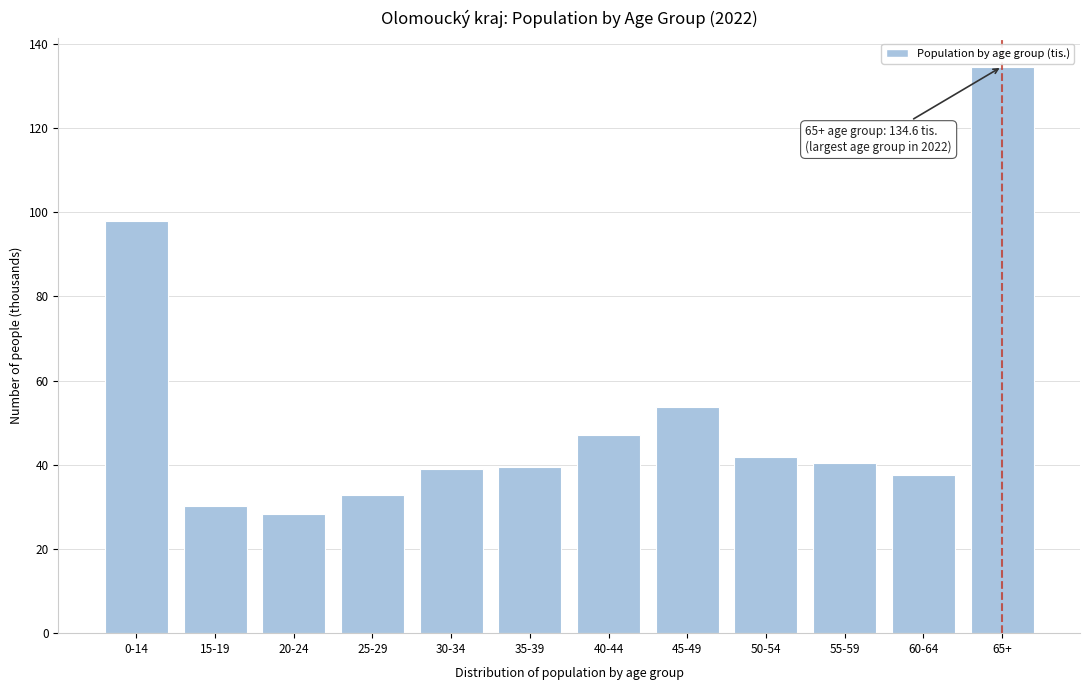

Which category has the highest value across all series?

65+